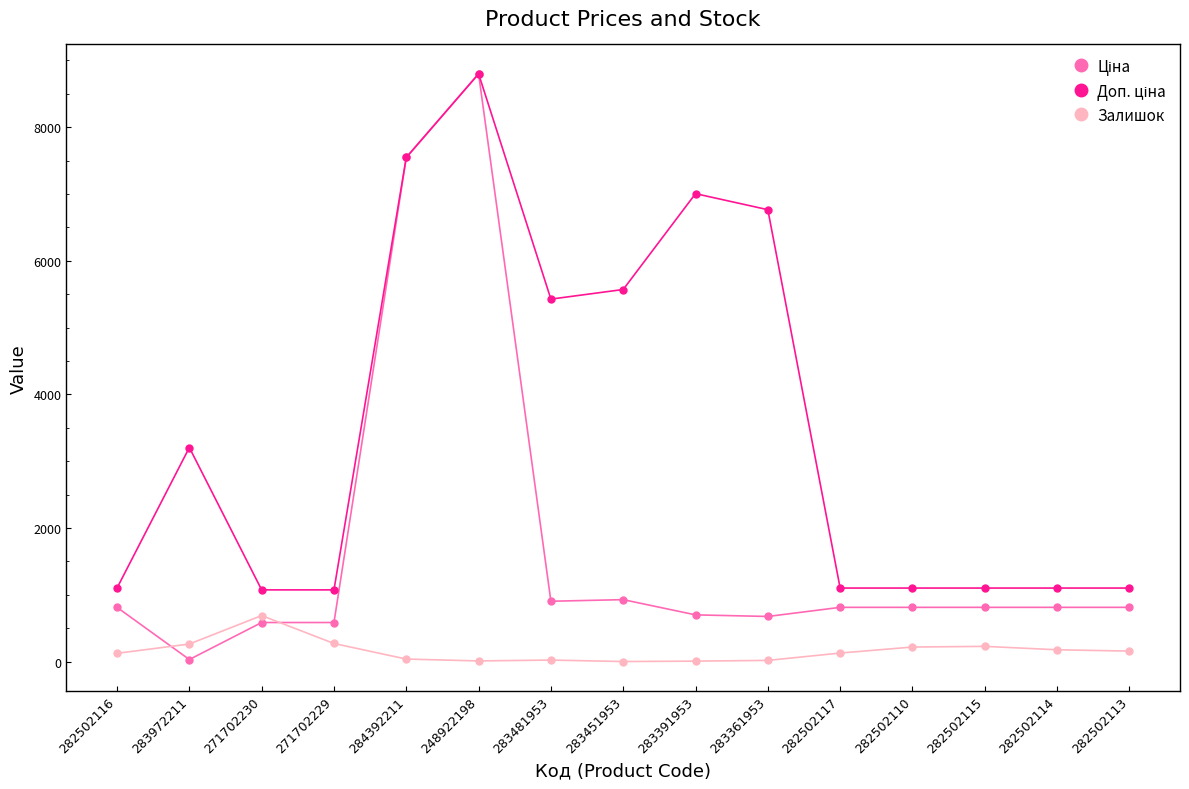

What is the maximum value shown in the chart?

8797.6